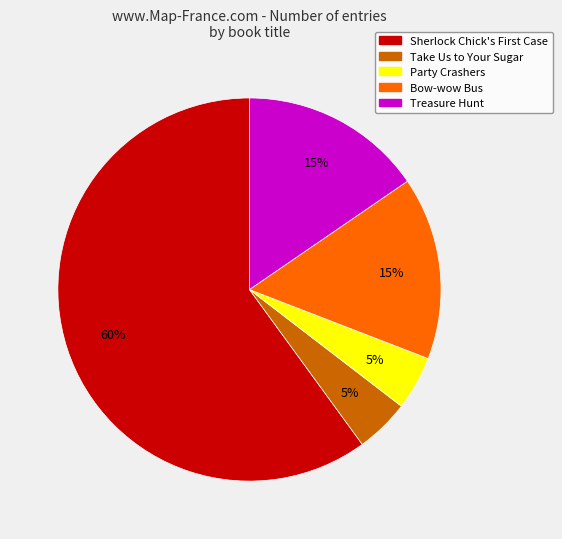

How many slices are in this pie chart?

5